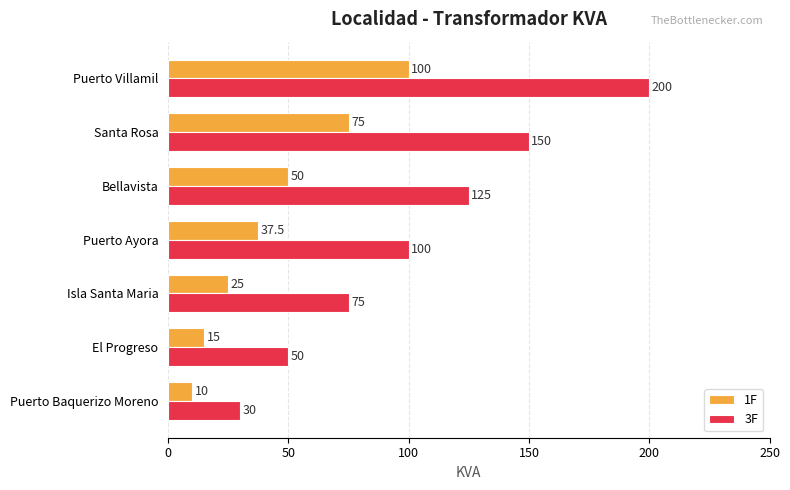

How many categories are shown in the chart?

7